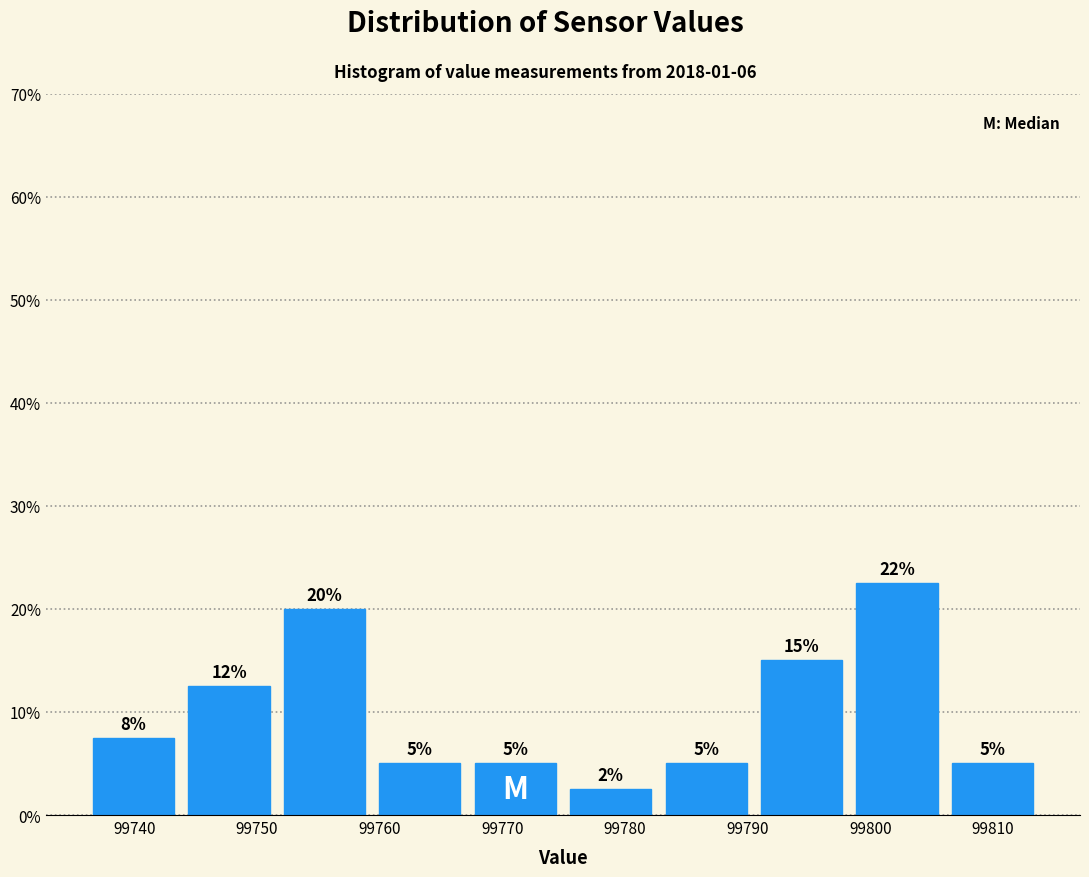

Over which range of the x-axis is the bar tallest?

99798 to 99806